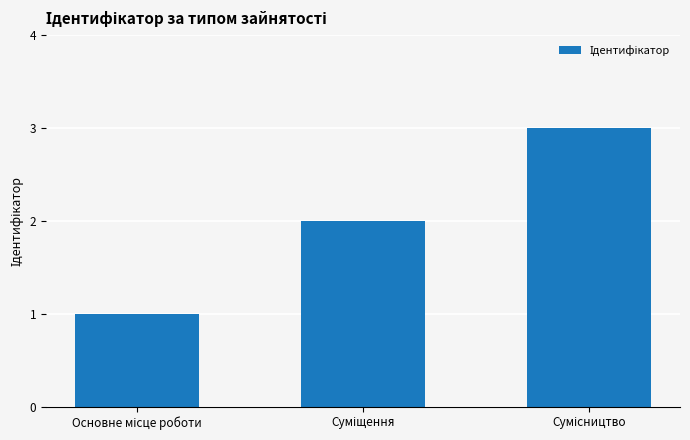

What is the maximum value shown in the chart?

3